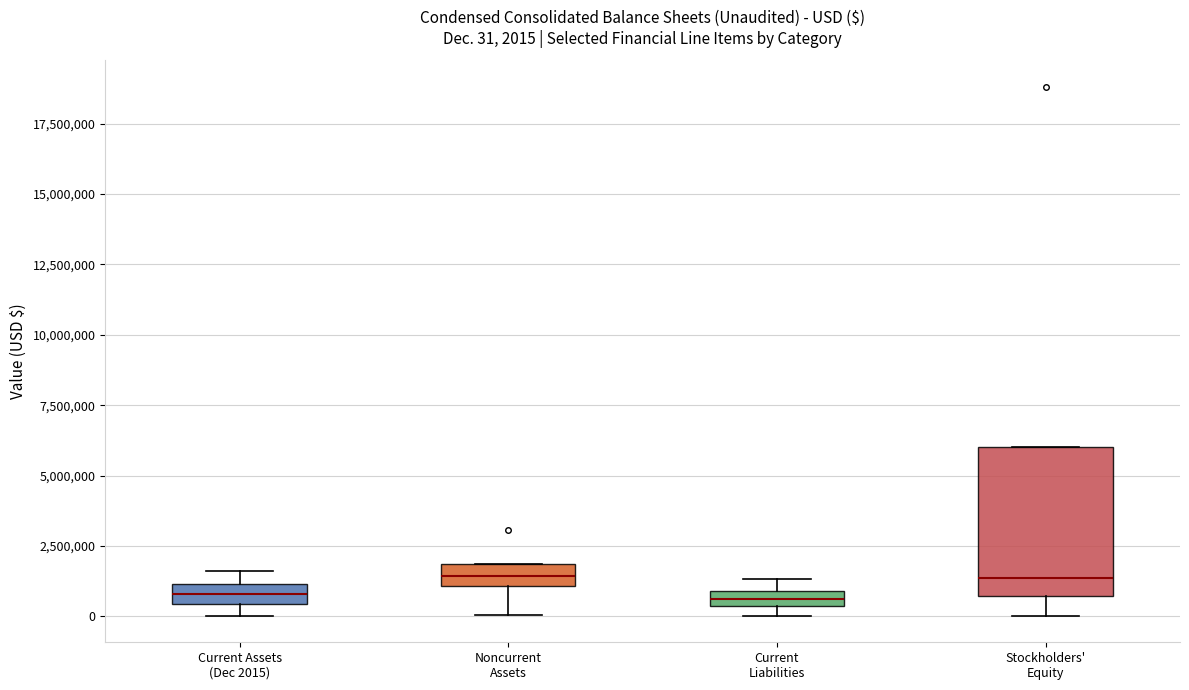

Comparing the boxes themselves (not the whiskers), which one is the tallest?

Stockholders' Equity